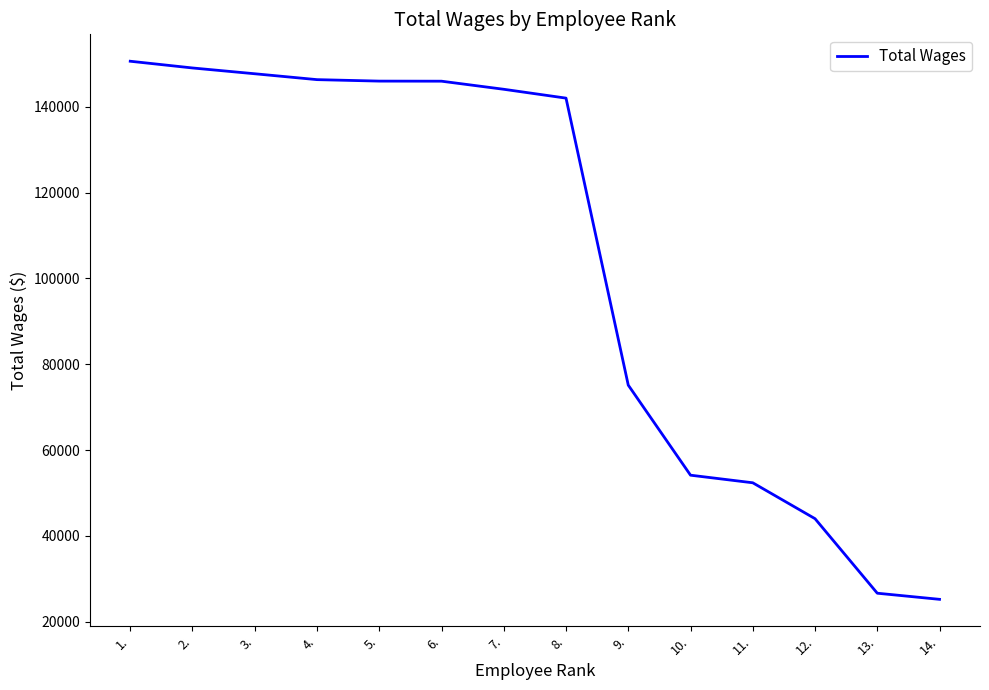

What is the smallest value displayed?

25179